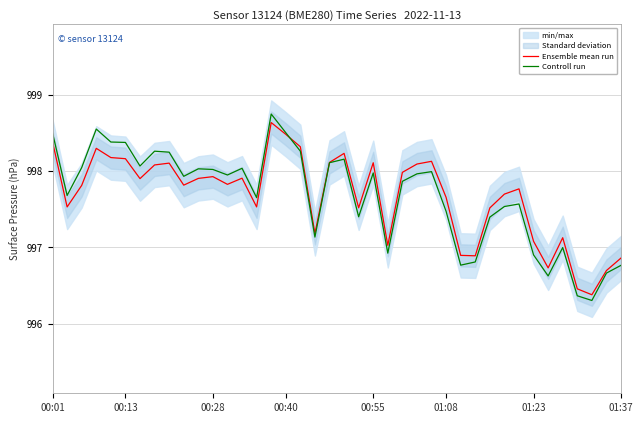

True or false: Controll run has a value of 1433.7 at 00:28.

False